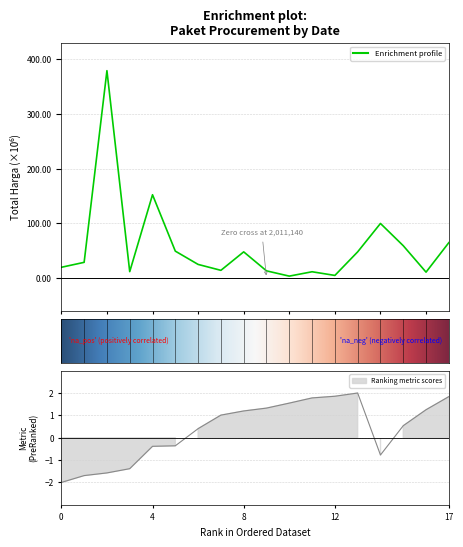

What is the sum of all Total Harga values?

1047495000.0